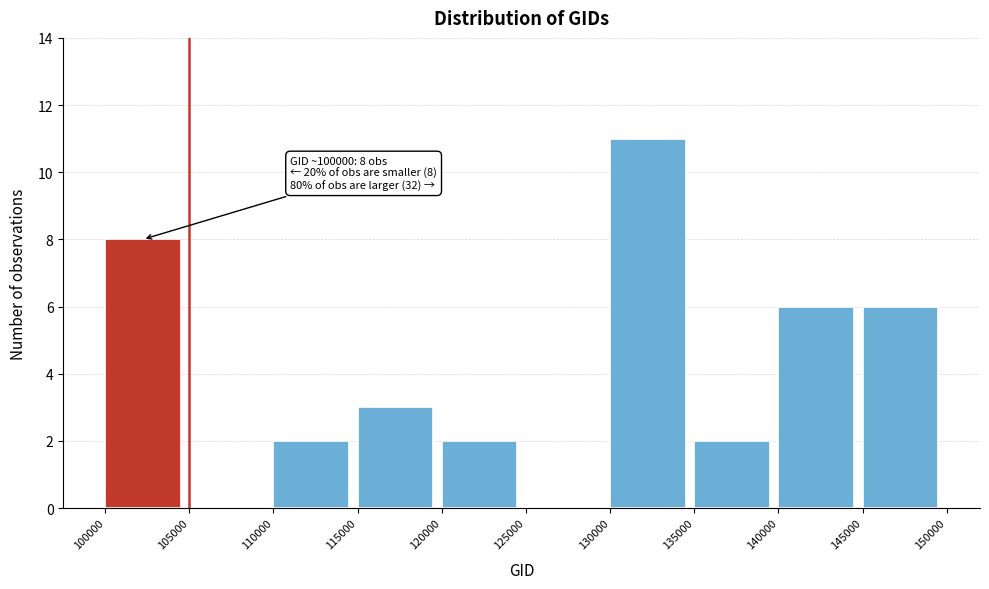

Which range on the x-axis has the tallest bar?

130000 to 135000